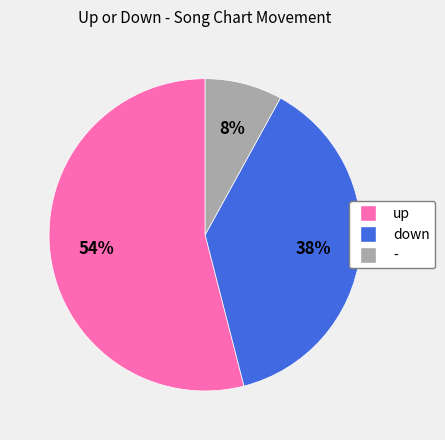

What percentage is the up slice, to the nearest percent?

54%